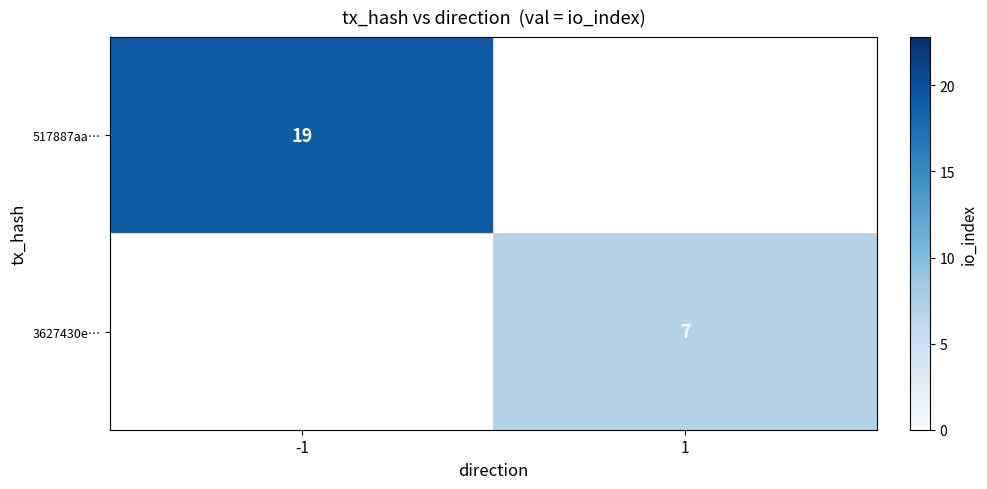

Is it true that 517887aa… equals 11 at -1?

False